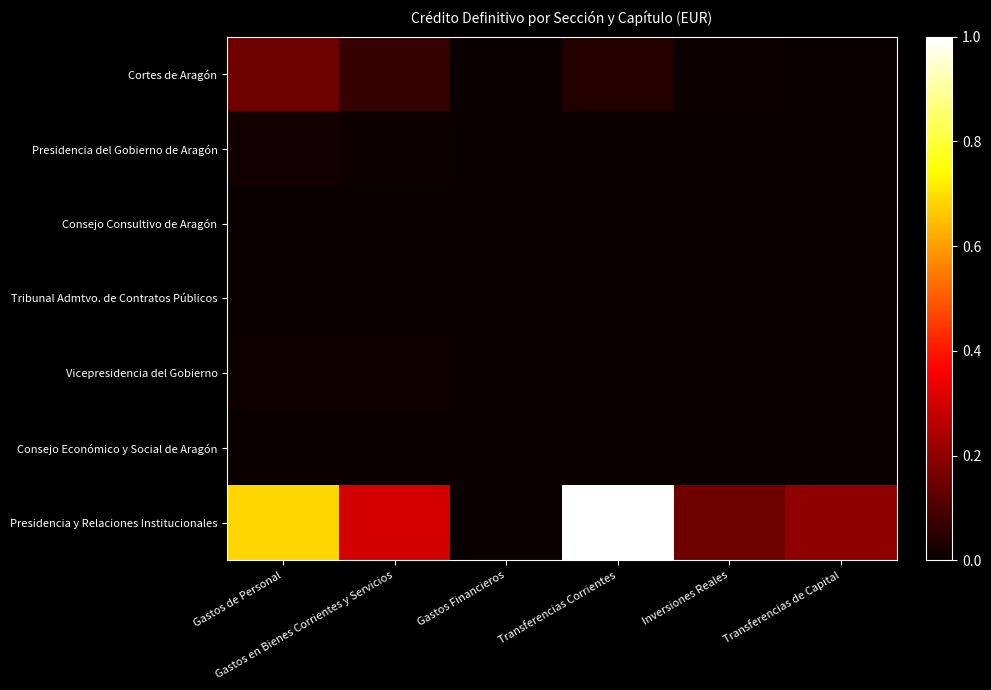

Which series has the largest range (max minus min)?

Presidencia y Relaciones Institucionales